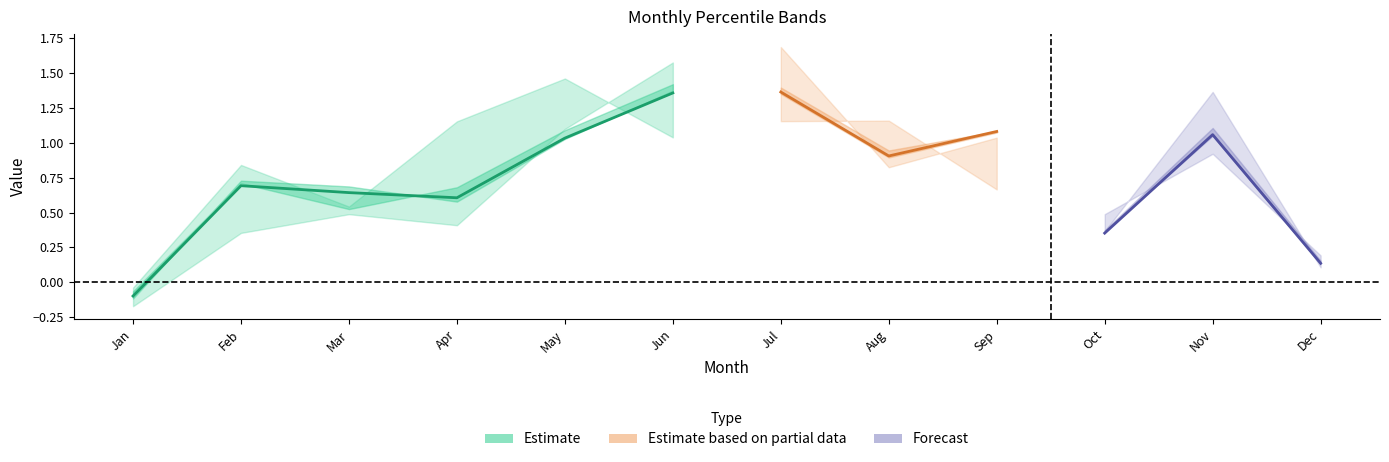

Is it true that pct05 equals -0.2 at Jan?

False